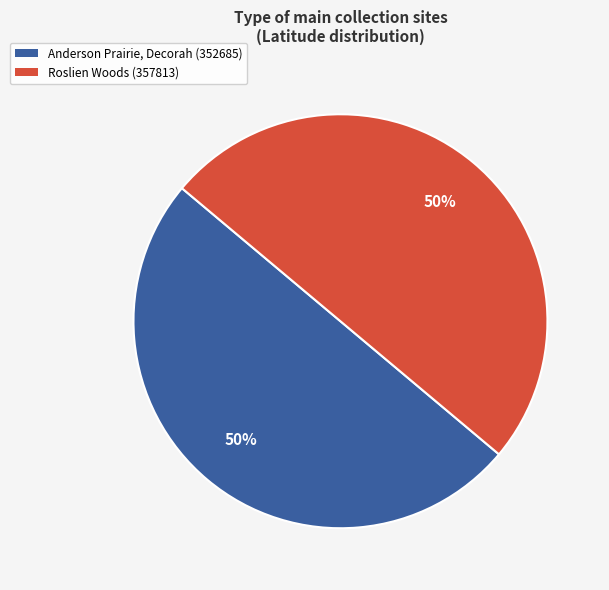

To the nearest percent, what percentage of the pie is Roslien Woods (357813)?

50%